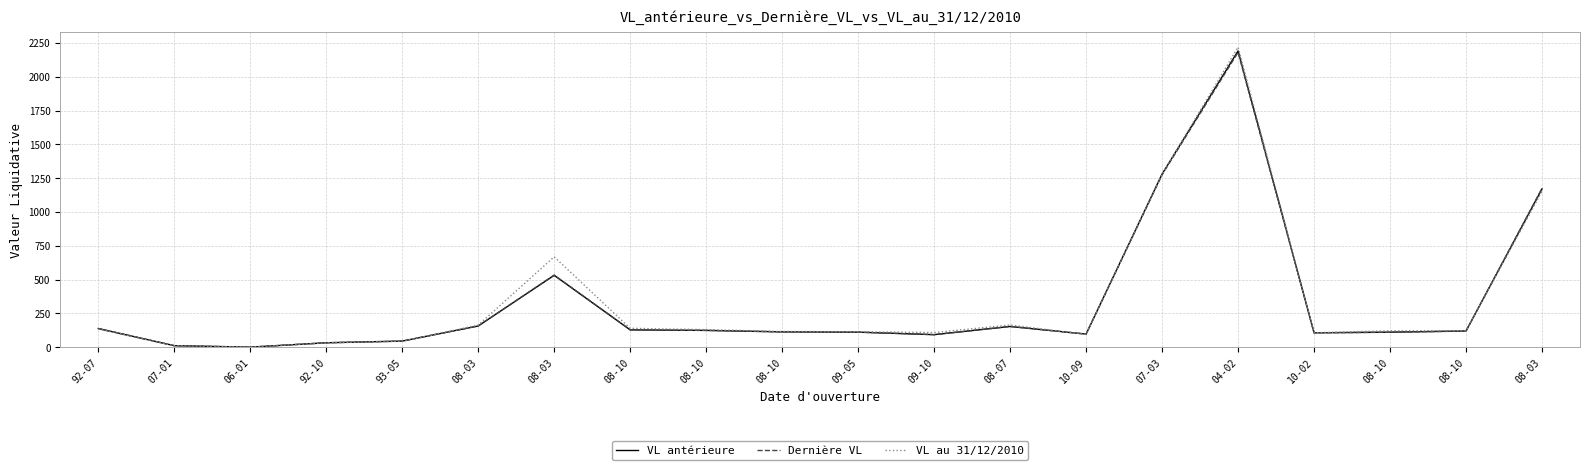

Does the chart display data point markers on the line(s)?

No